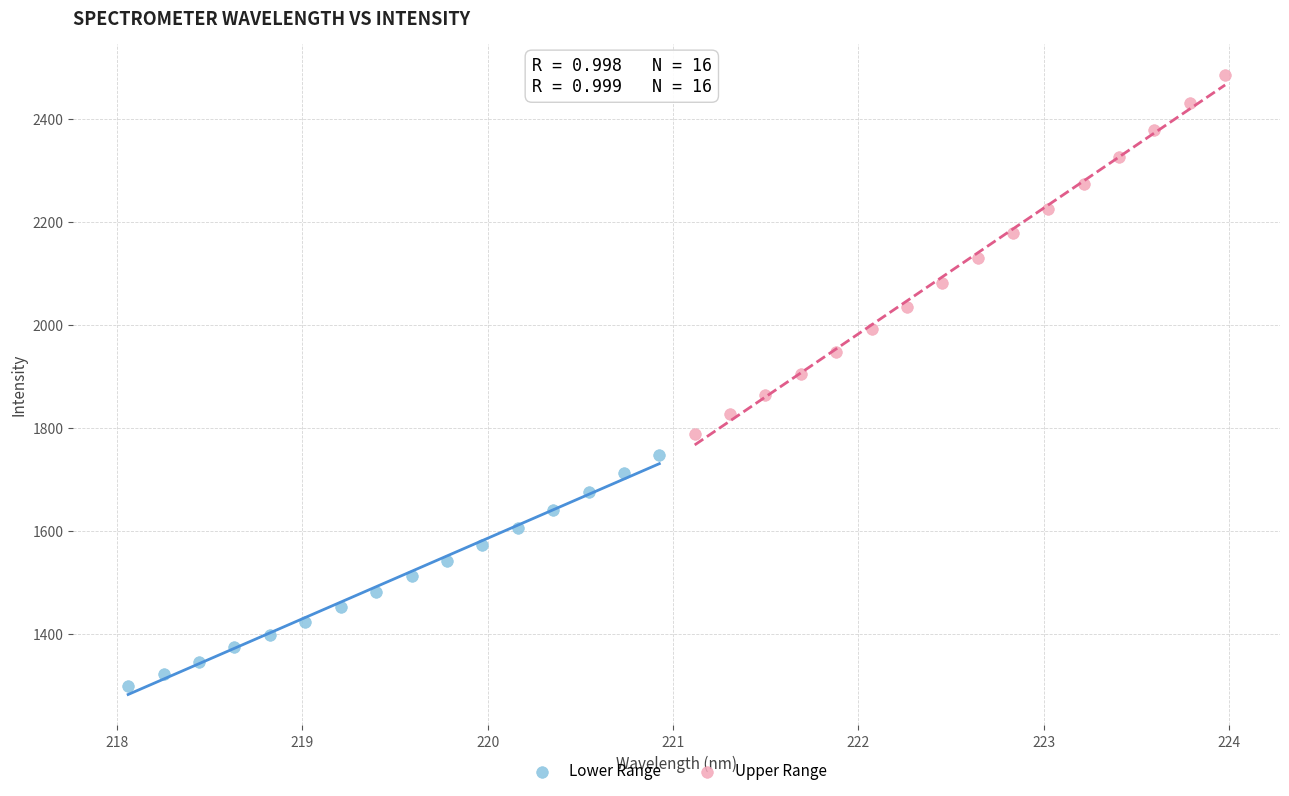

Which series reaches the minimum Y coordinate?

Lower Range